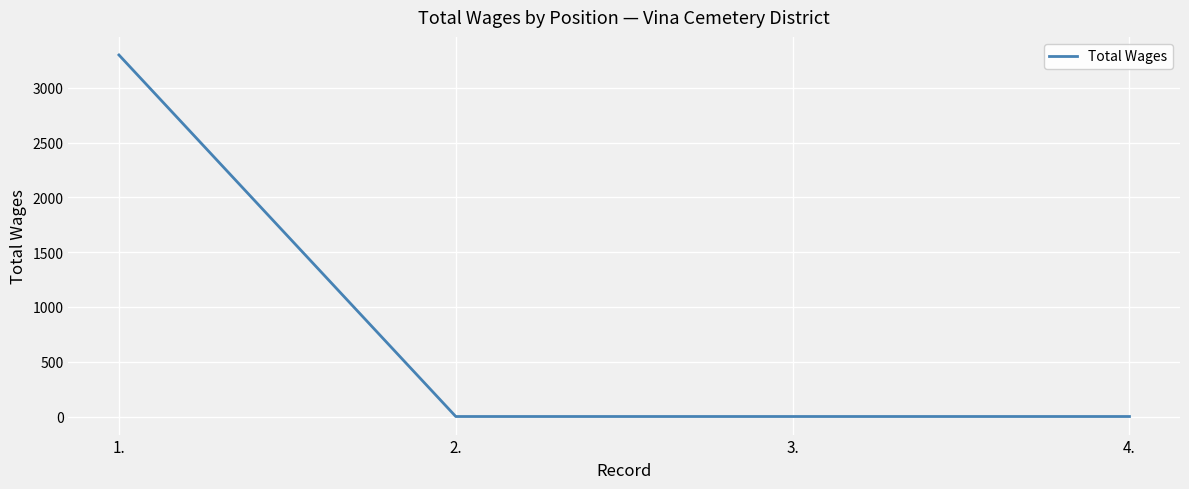

Count the values in the range 0 to 3300.

4